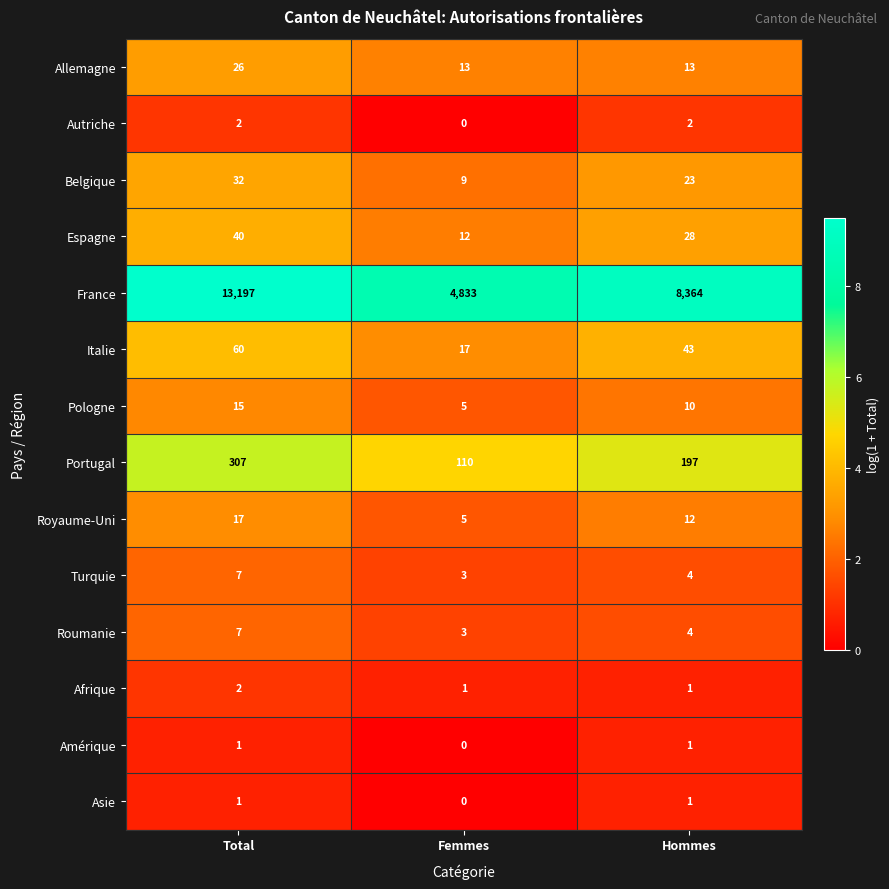

What is the spread (max minus min) of values at Femmes?

4833